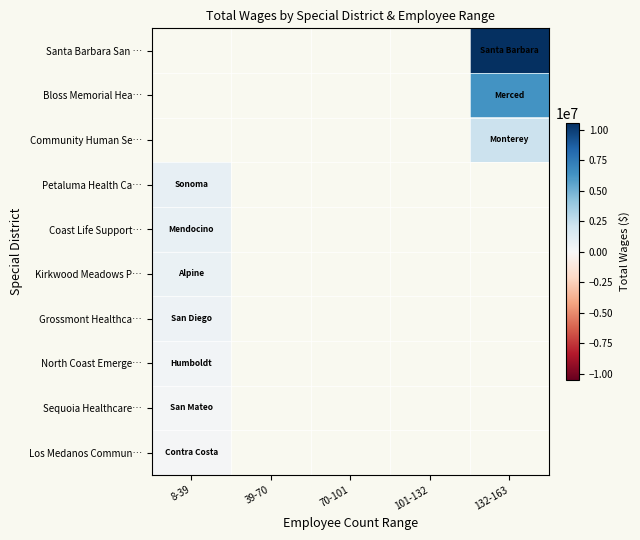

The value of Los Medanos Commun… at 8-39 is 114883.2. True or false?

False